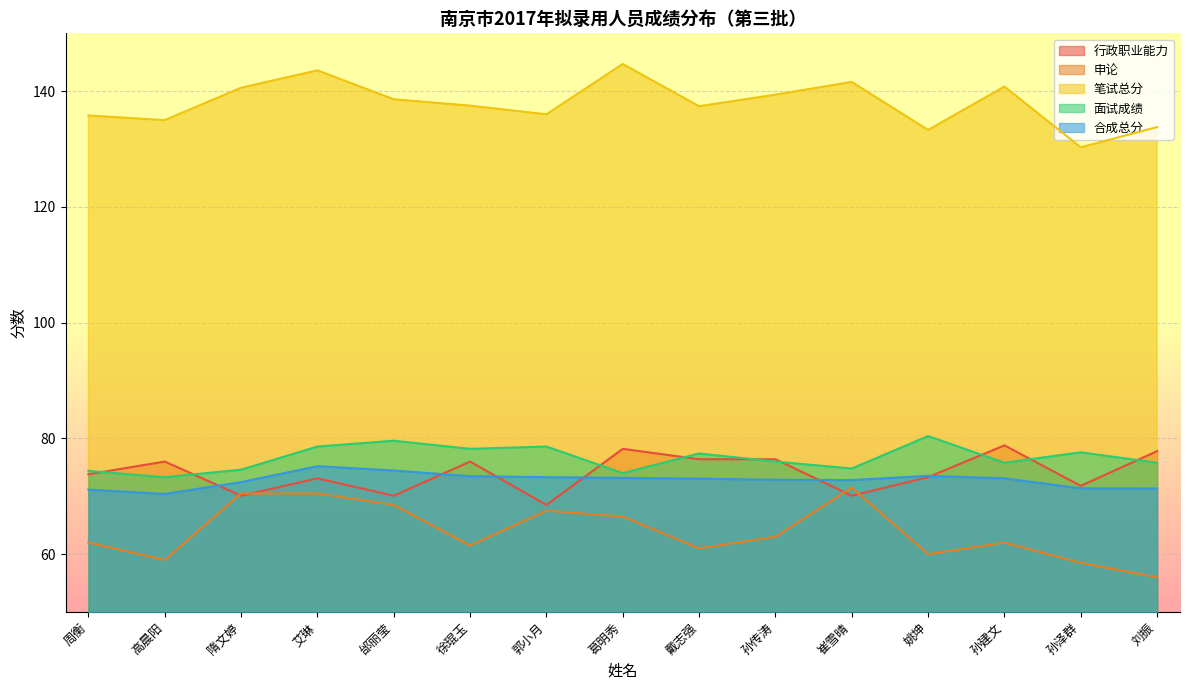

The value of 行政职业能力 at 刘振 is 77.8. True or false?

True